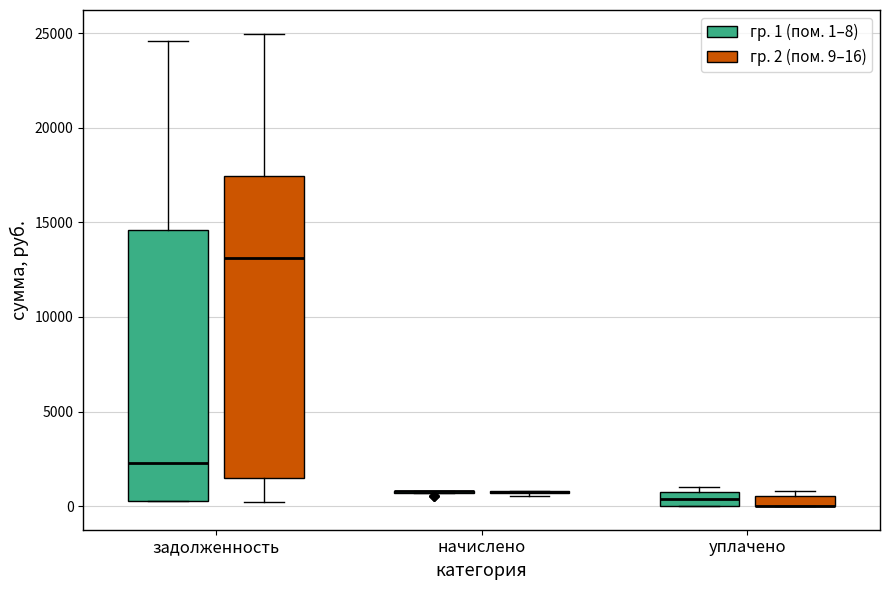

Where is the lower edge of the box for задолженность (гр. 2 (пом. 9–16)) on the y-axis? The values are not printed on the chart, so give them approximately, as read against the axis.

1500